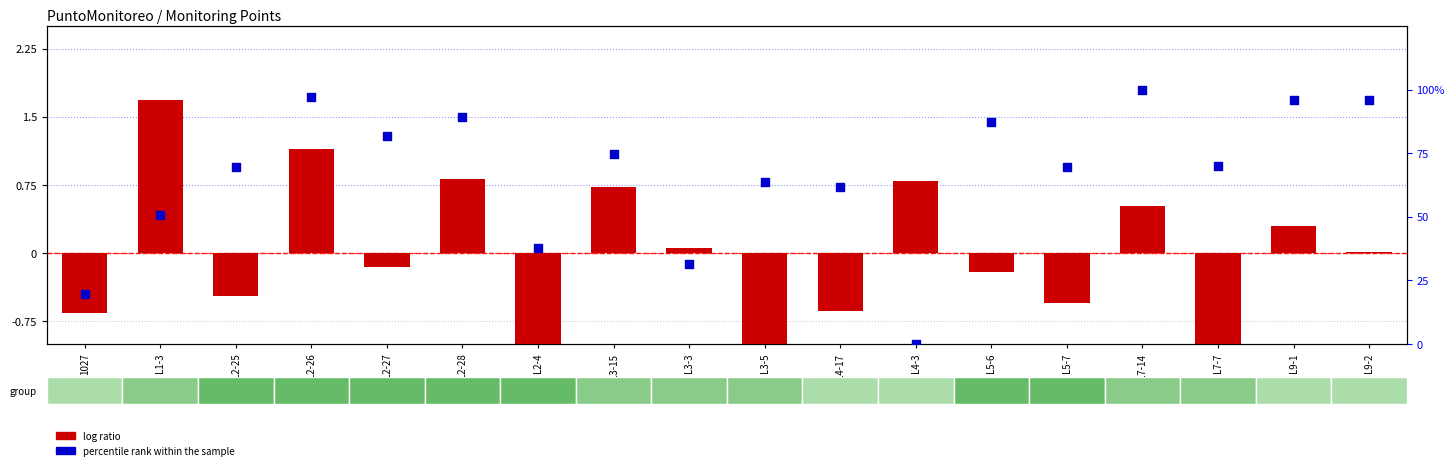

Which series reaches the maximum Y coordinate?

percentile rank within the sample